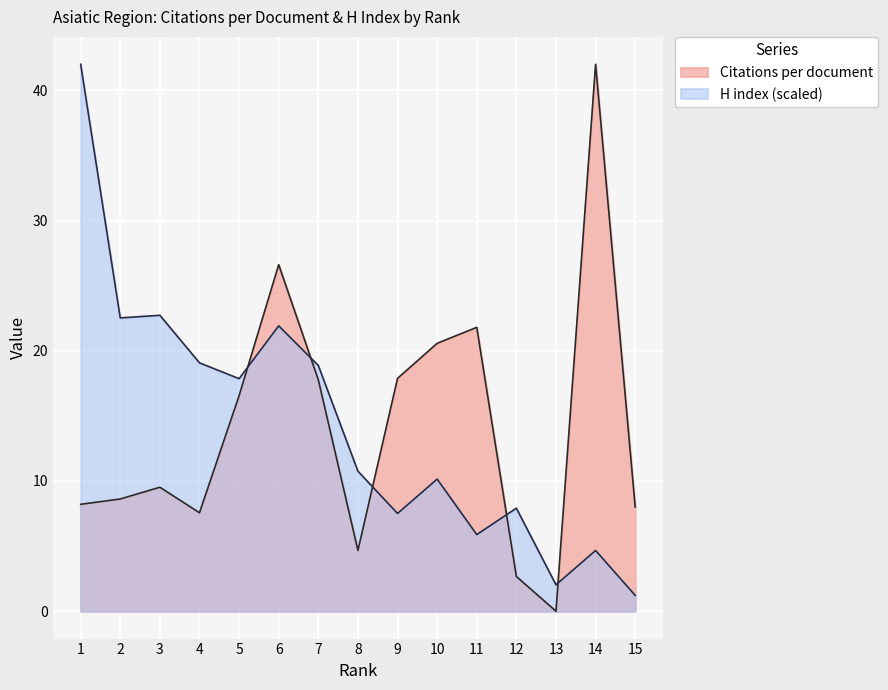

At which category is the sum across all series the highest?

1